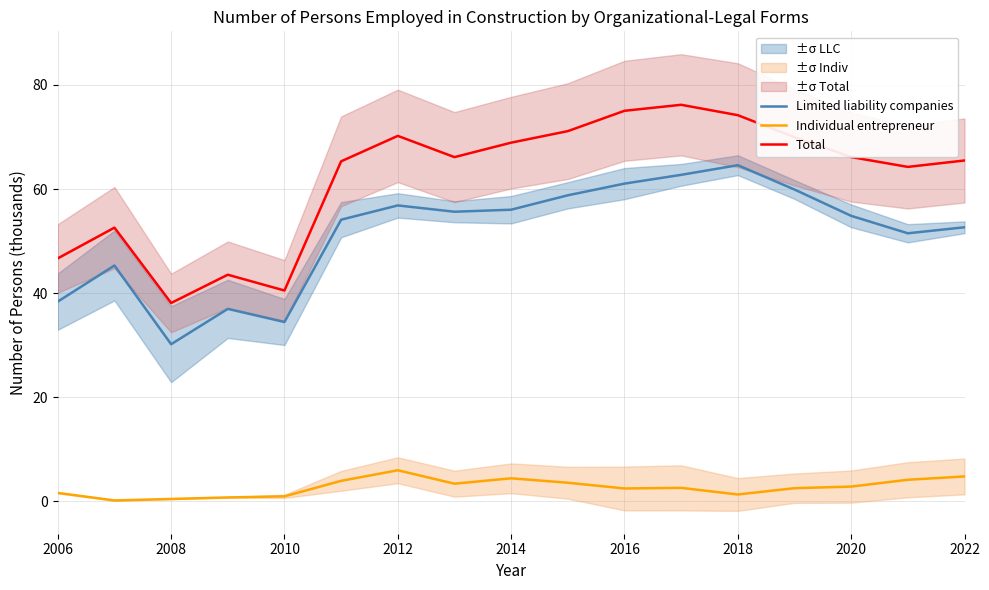

Does the chart display data point markers on the line(s)?

No